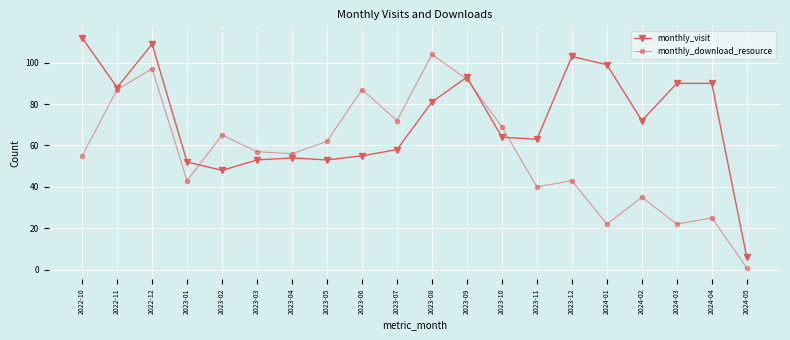

How many interior local peaks does the monthly_download_resource series have?

7